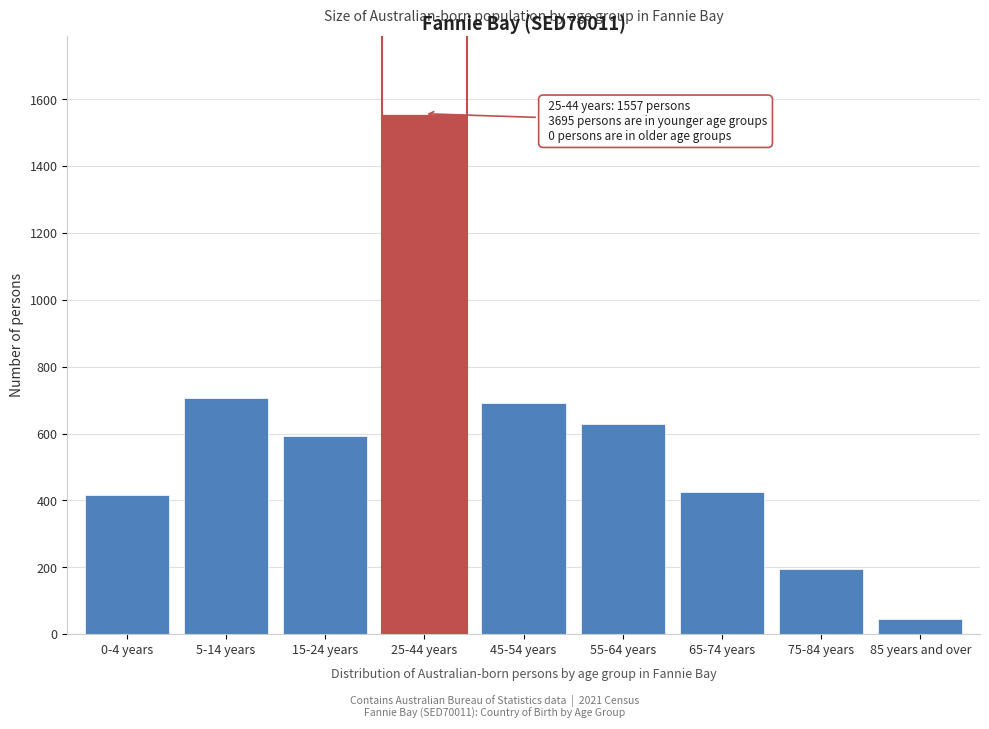

Reading left to right, what are all the values shown in this chart?

415	705	593	1557	691	628	424	194	45